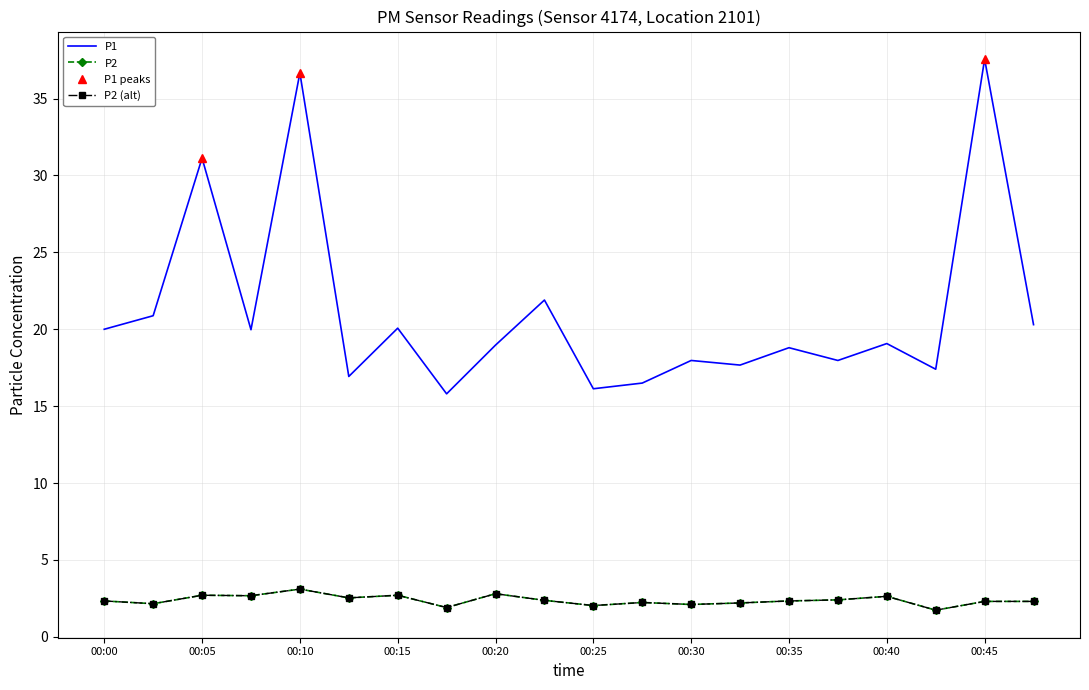

True or false: P1 has a value of 22.6 at 00:27.

False